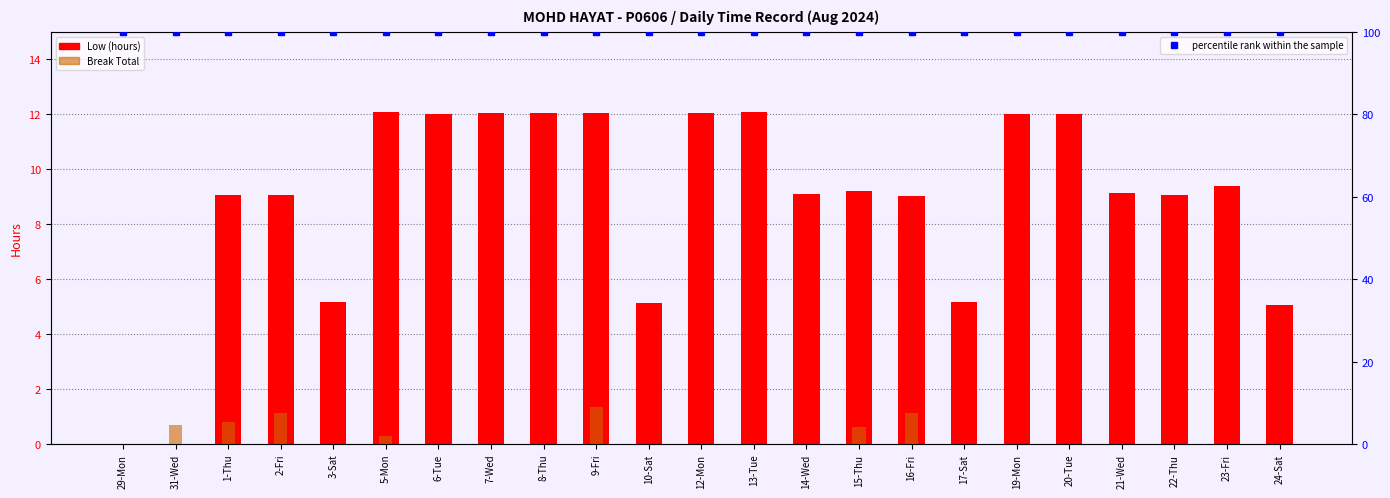

At which label does Low (hours) first exceed 9?

1-Thu